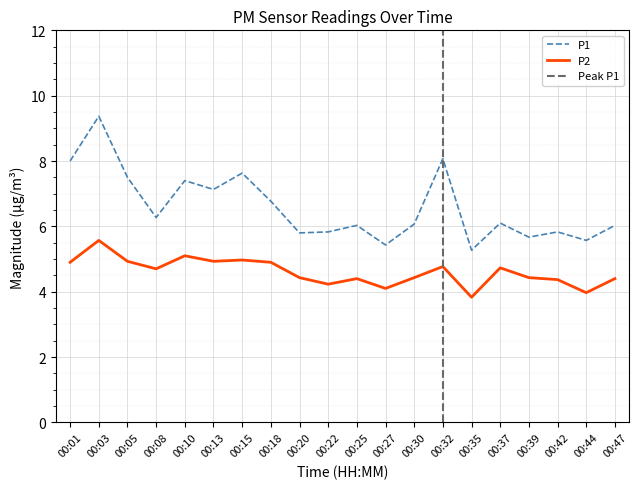

Rank the series by their maximum value, from lowest to highest.

P2, P1